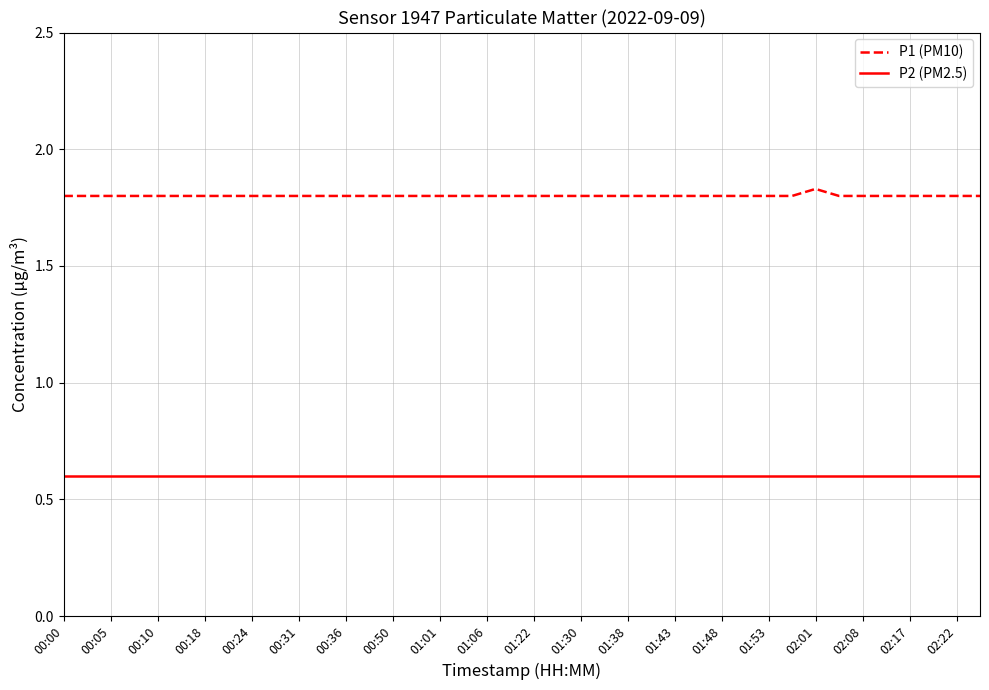

Count the P1 (PM10) values in the range 1 to 2.

40